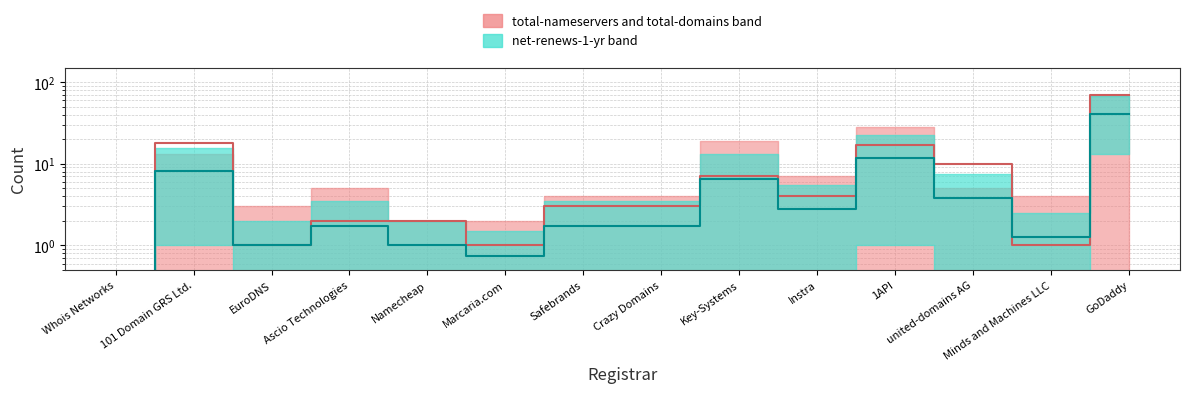

What is the sum of all total-domains (median) values?

138.0